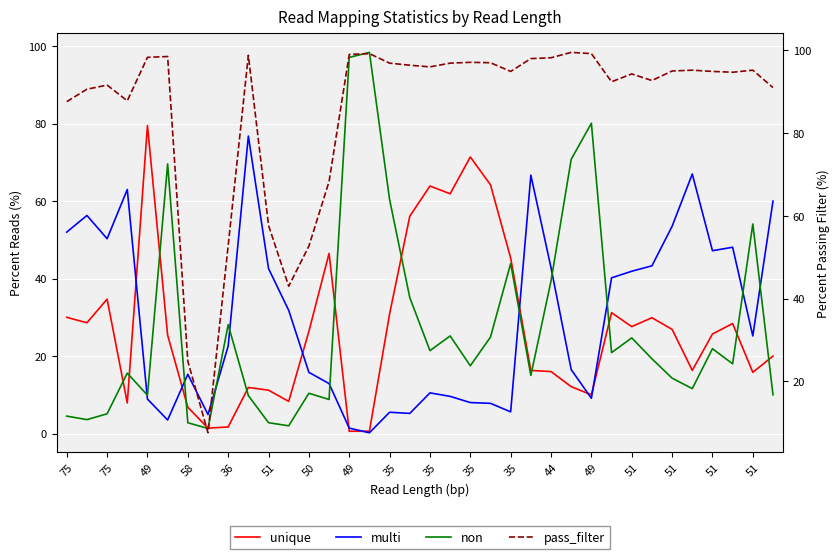

After their last crossing, which series has the higher values: non or multi?

multi